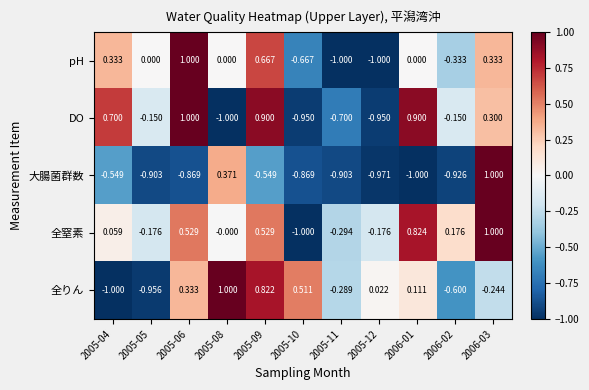

Which series changed the most between 2005-08 and 2006-03?

DO